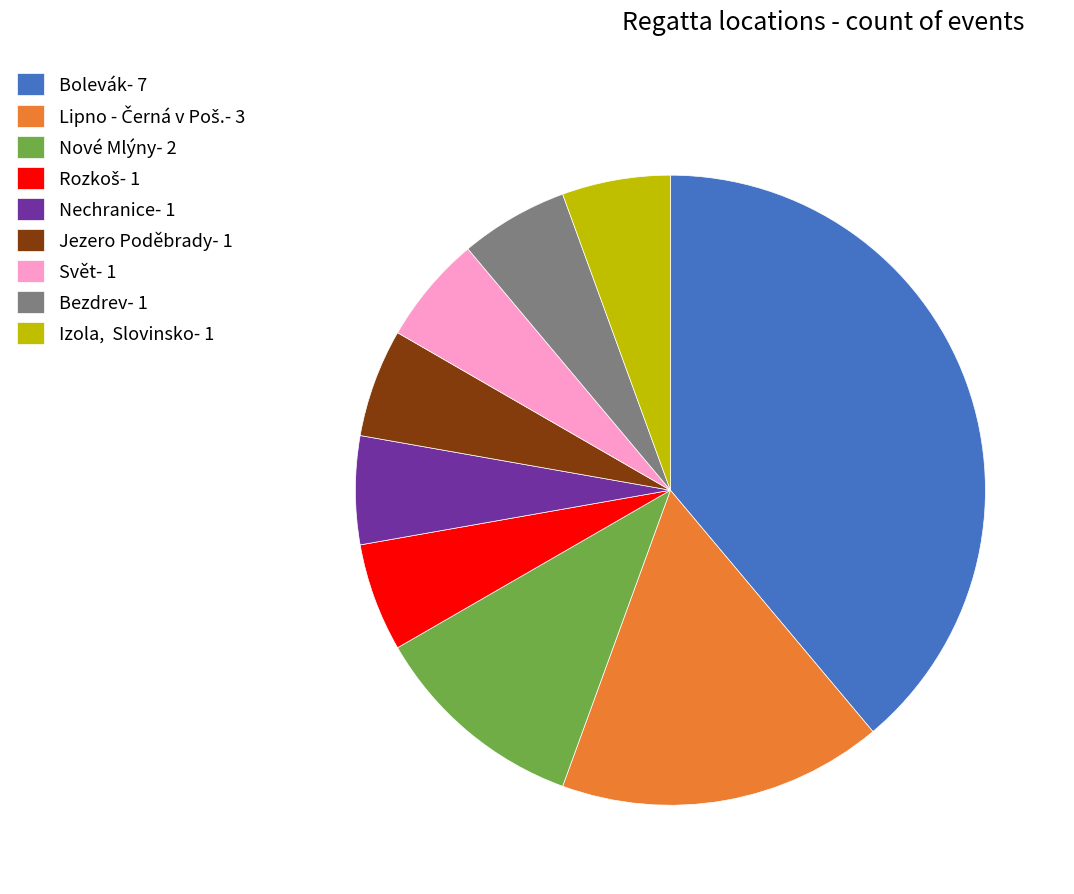

Count the number of slices in the pie.

9